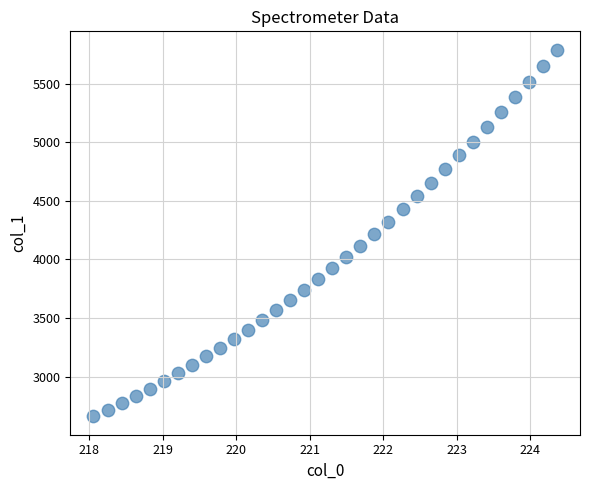

What is the range of X values (max minus min)?

6.3